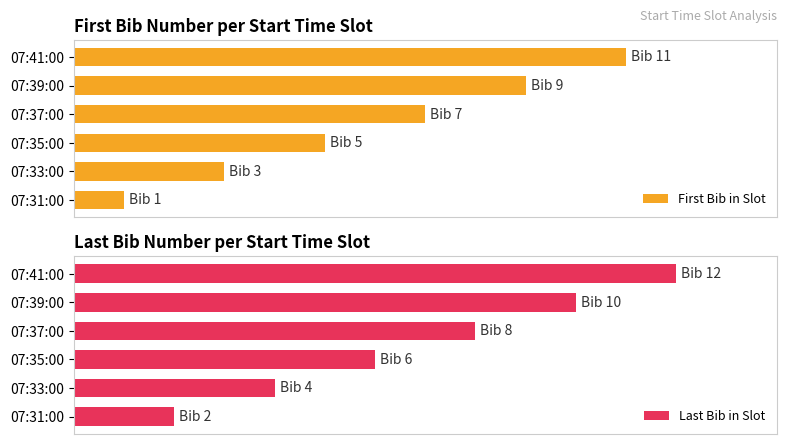

What is the minimum value shown in the chart?

1